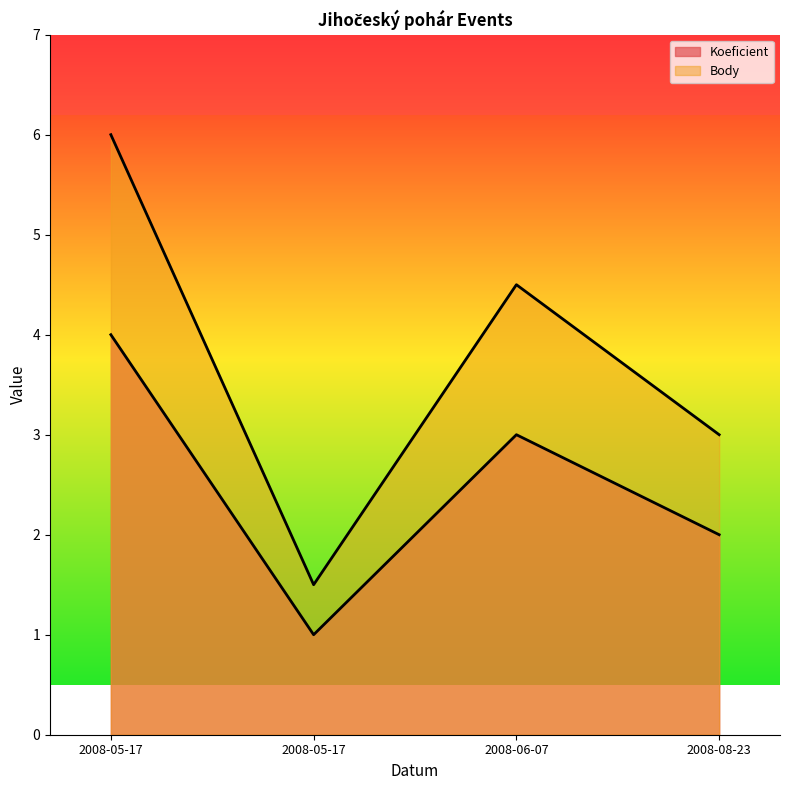

What is the highest value of the Body series?

6.0